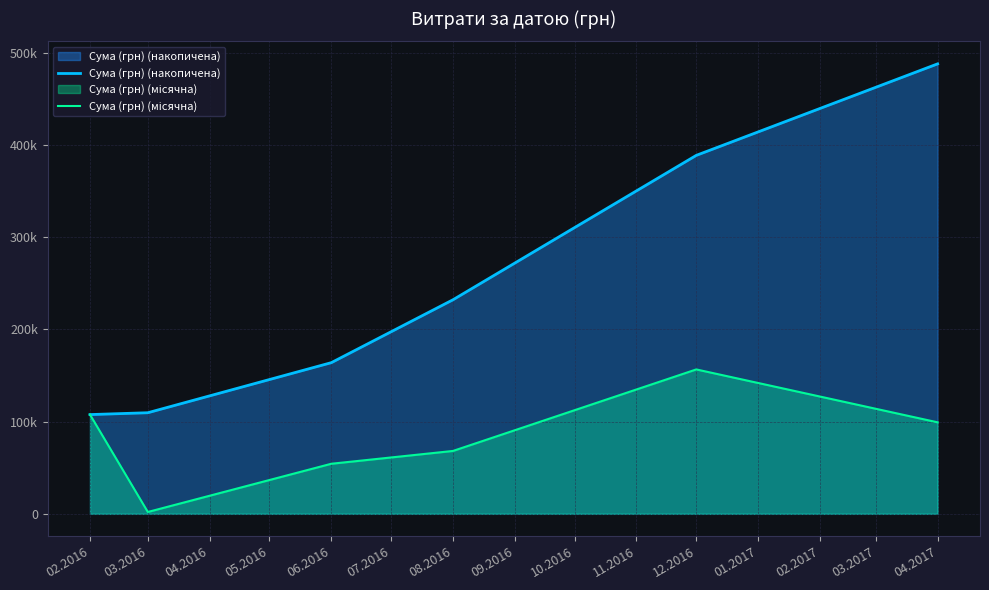

Does the chart display data point markers on the line(s)?

No